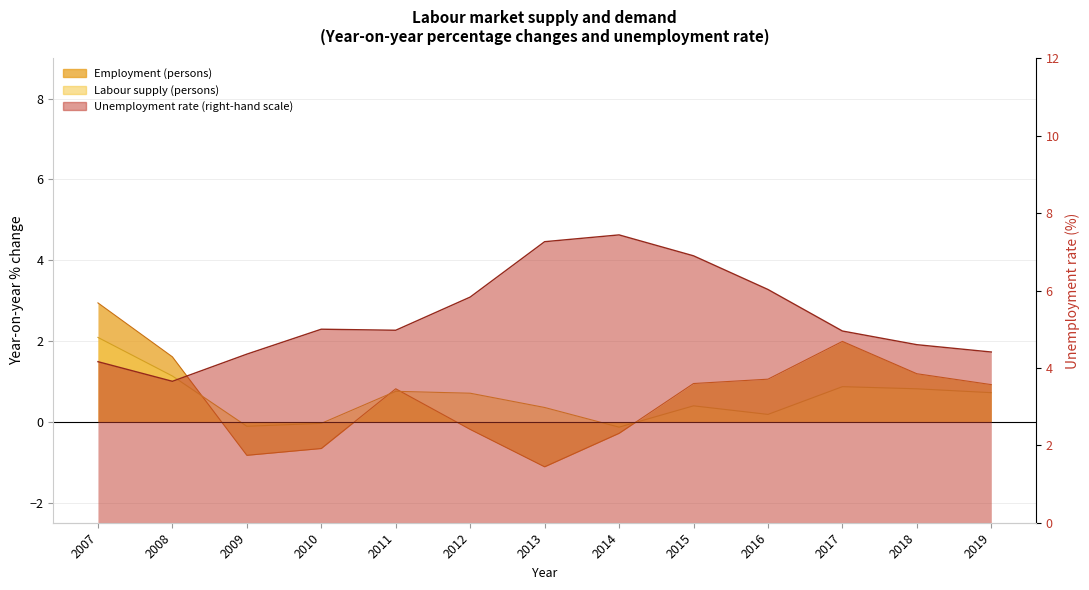

Where does the Unemployment rate series first go above 4?

2007